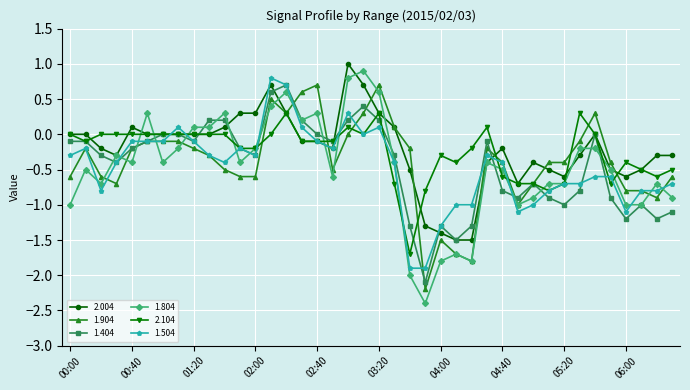

What is the difference between the maximum and minimum values in the 2.004 series?

2.5